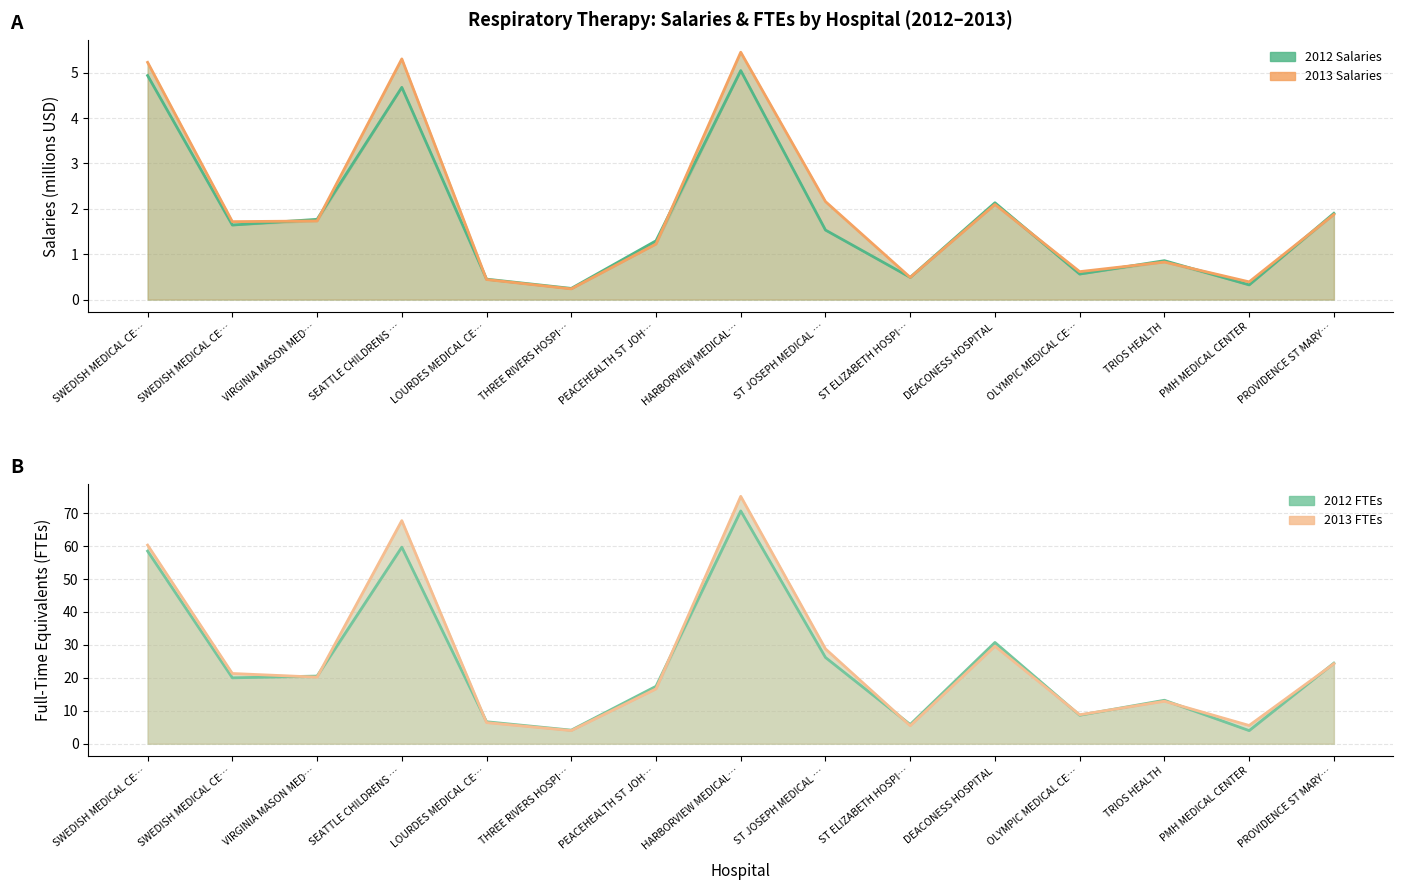

Where is the first local minimum for 2012 FTEs?

SWEDISH MEDICAL CE…